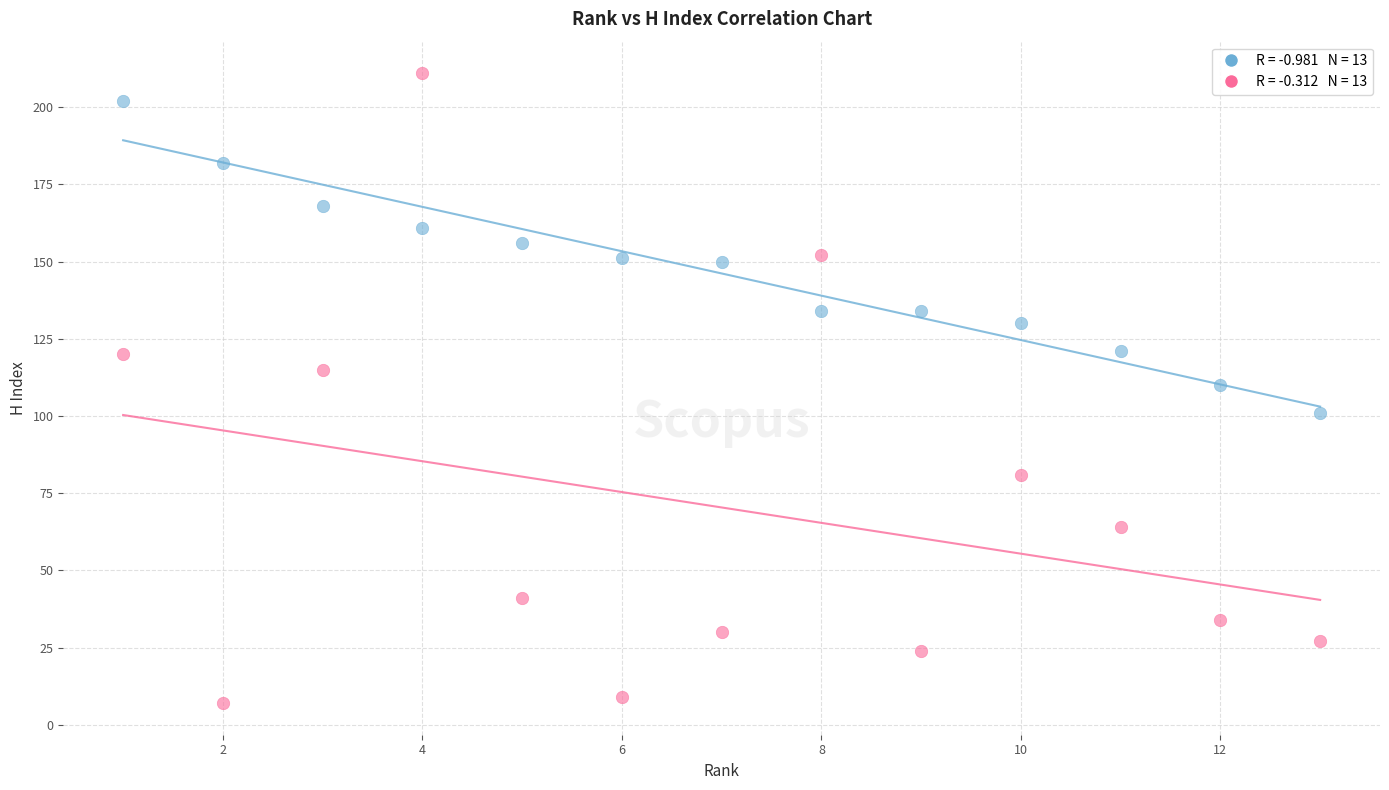

Across all data points, what is the range of Y values (max minus min)?

204